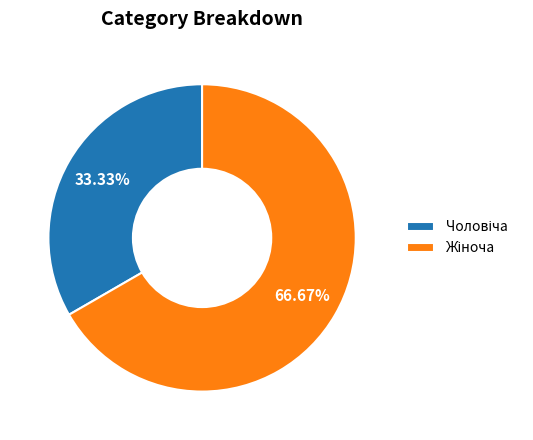

Is Жіноча the majority of the pie?

Yes